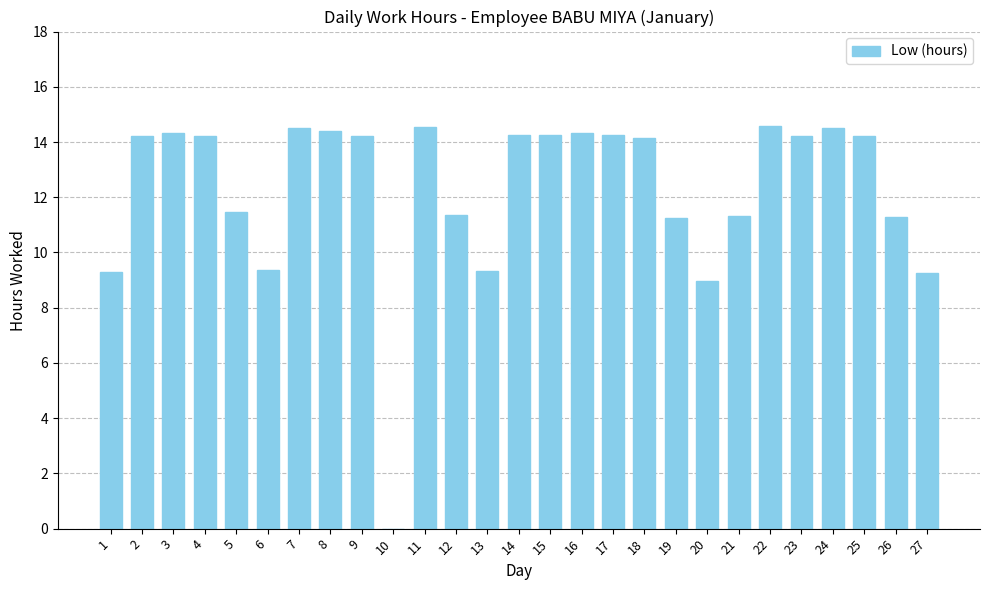

How many positive values are there?

26